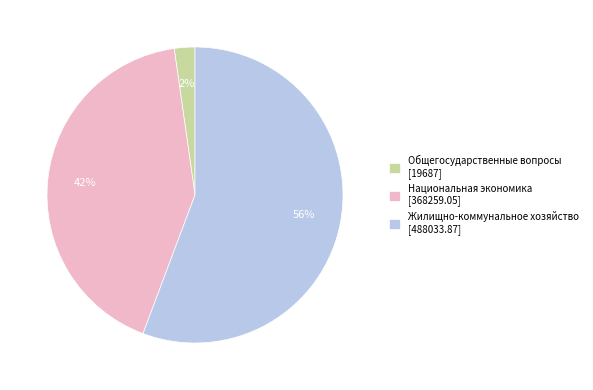

How many slices are in this pie chart?

3